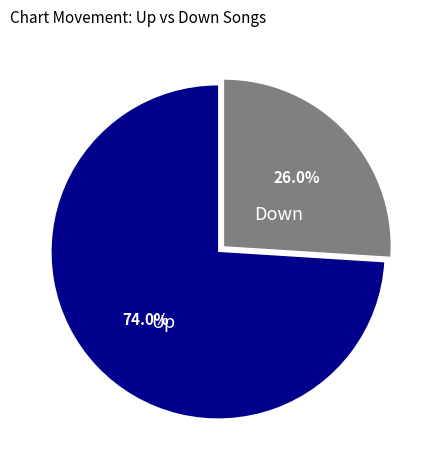

Is there any slice that represents more than half of the pie?

Yes